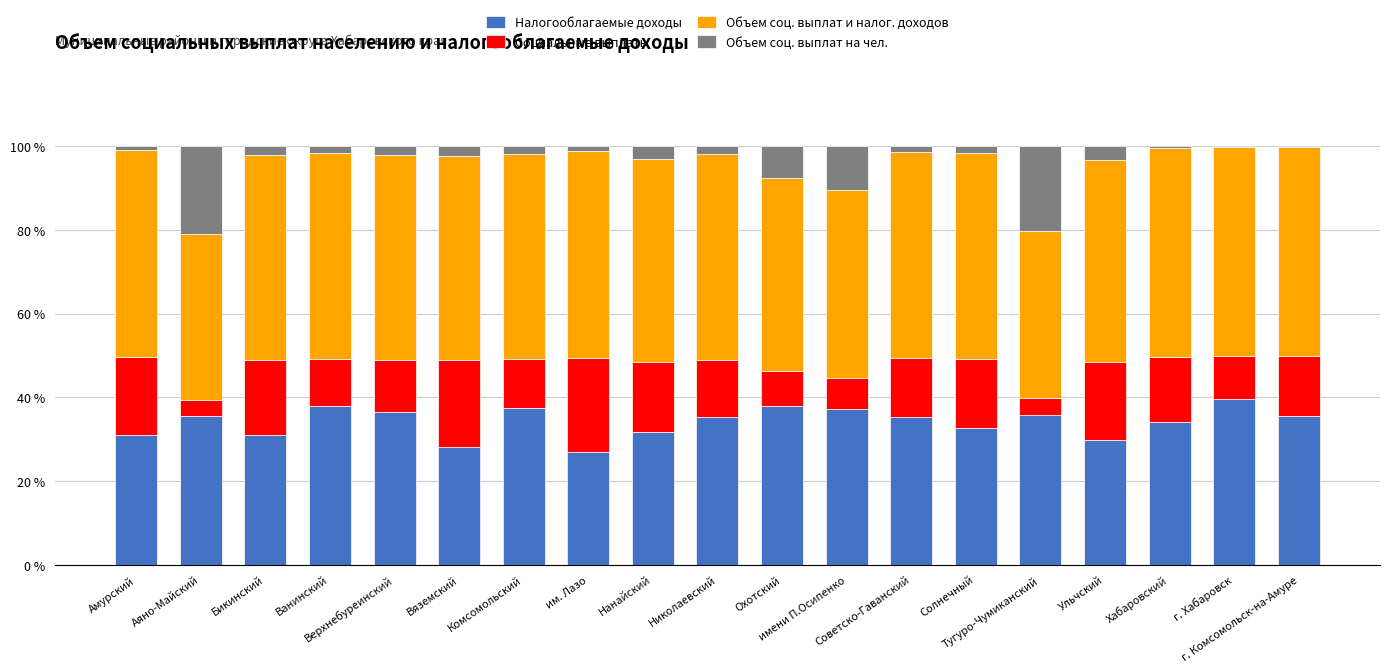

Are the bars grouped side by side (vs. stacked)?

No